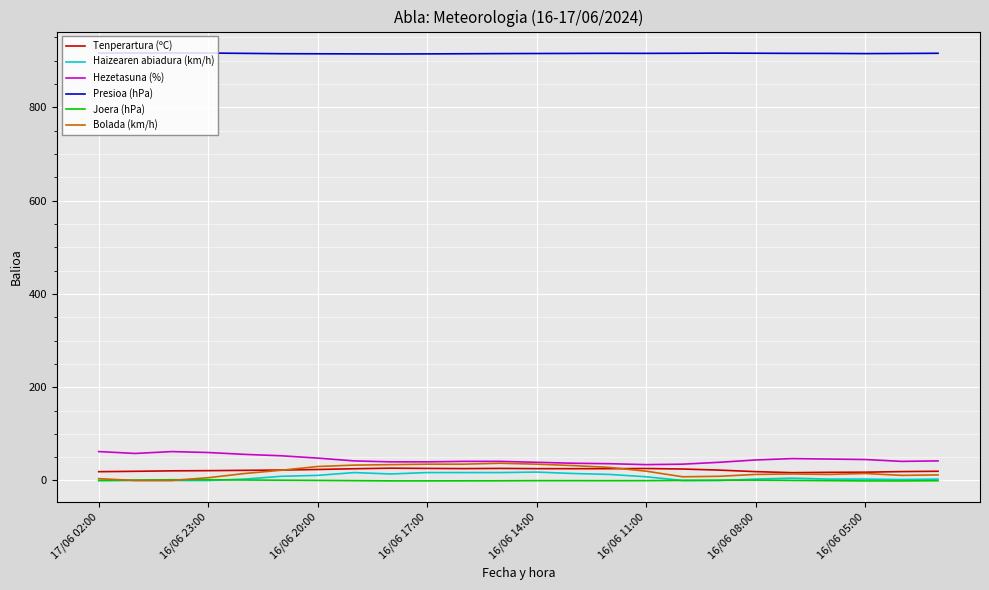

Which series has the largest total across all categories?

Presioa (hPa)